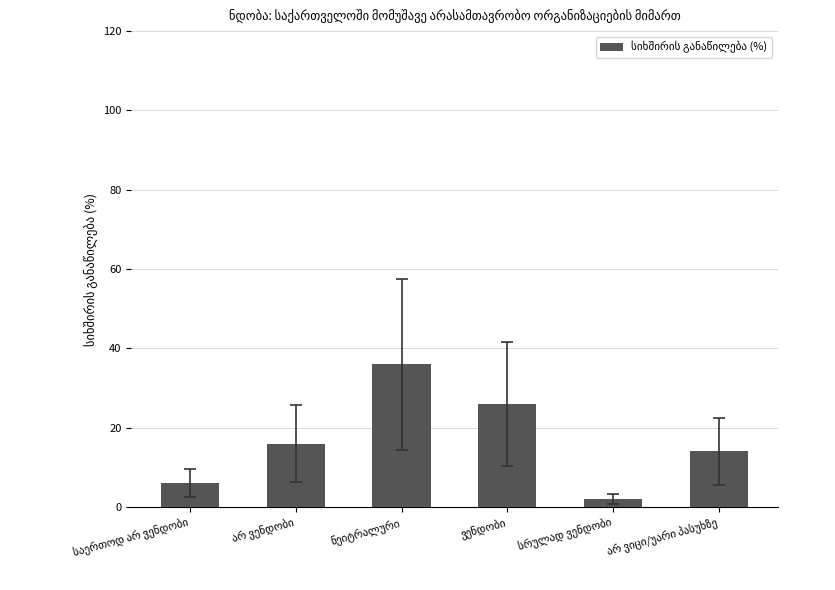

What is the value of the 4th bar from the left?

26